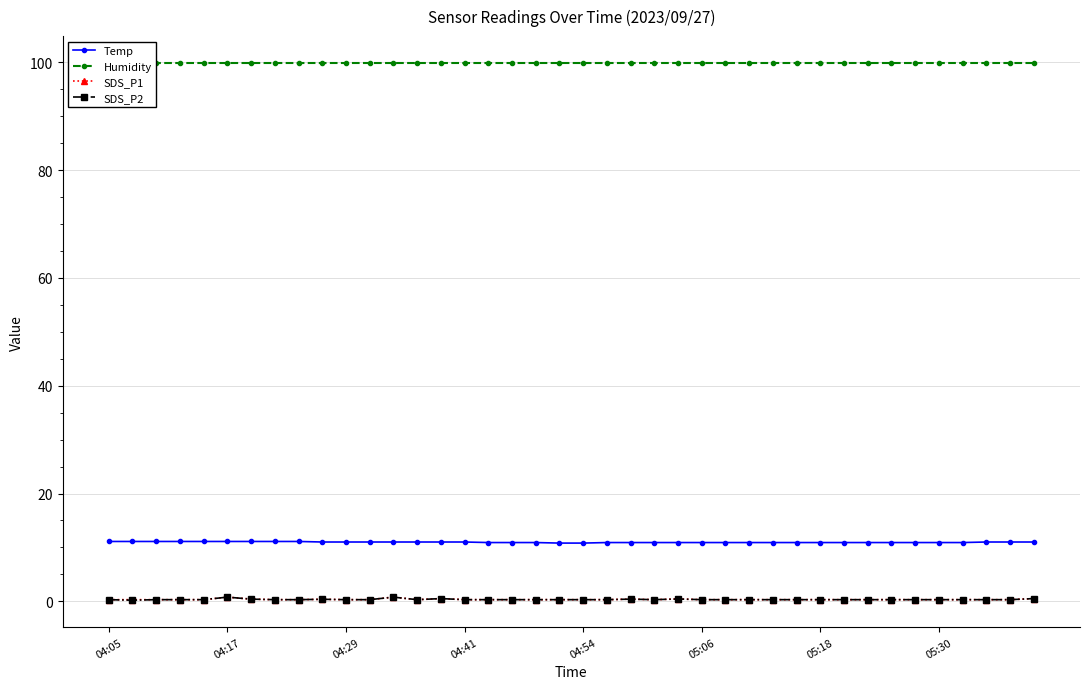

What is the highest value of the Humidity series?

99.9